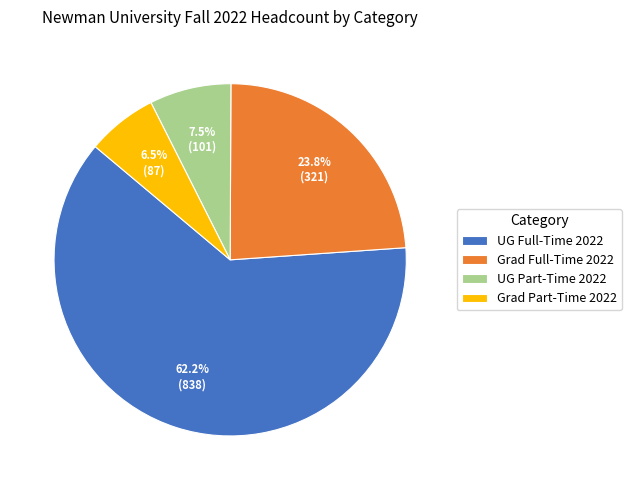

Approximately how many times larger is the value at Grad Full-Time 2022 compared to UG Part-Time 2022?

3.2